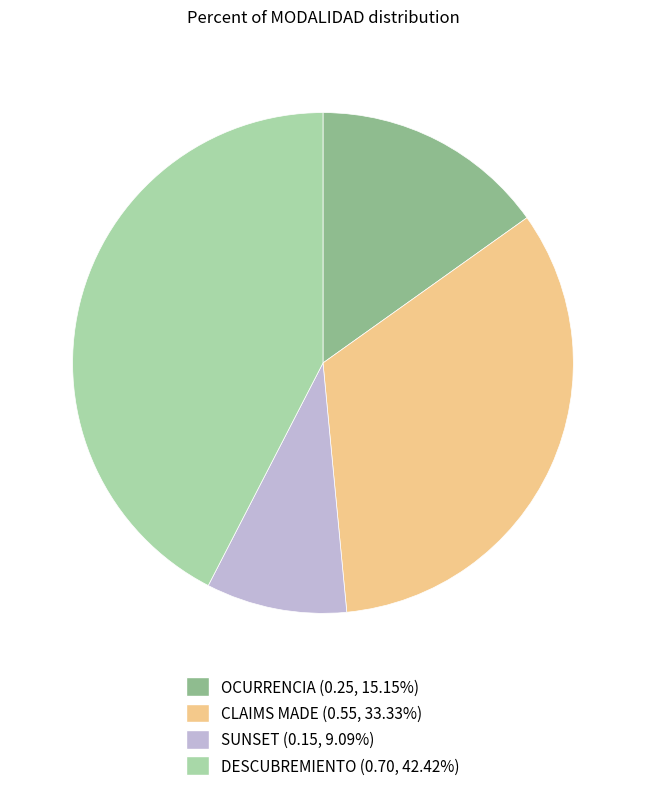

Count the number of slices in the pie.

4